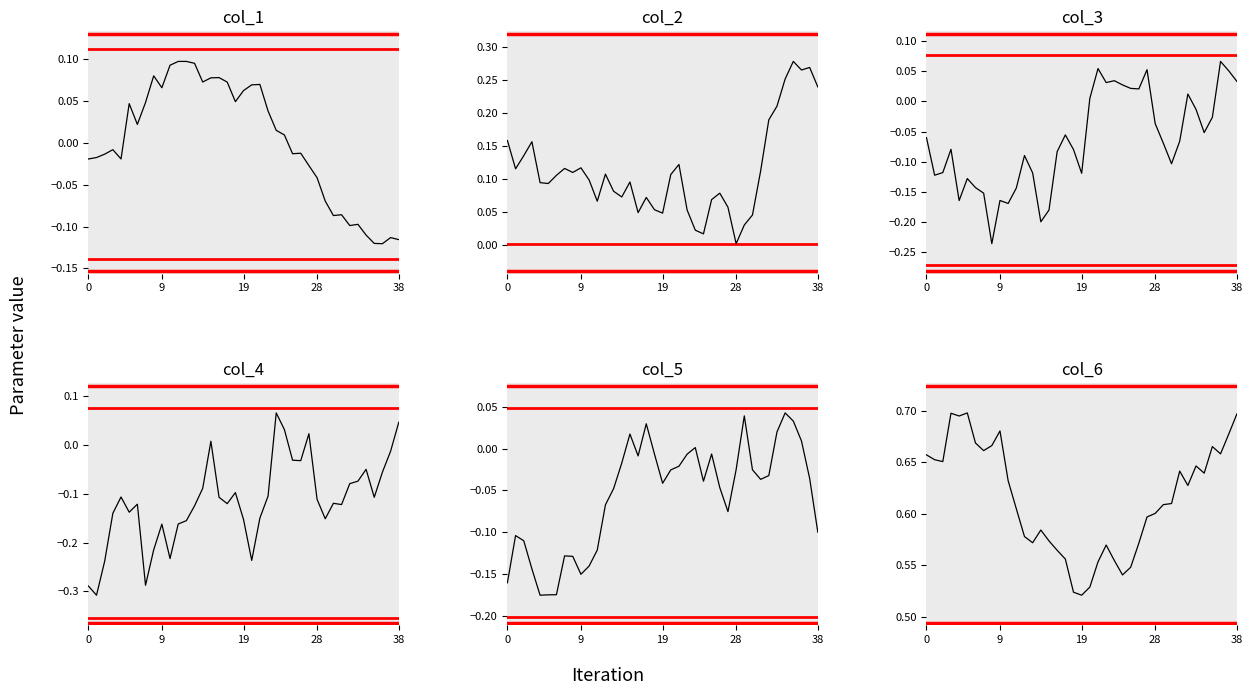

Is the value of col_2 at 14 greater than the value of col_4 at 21?

Yes